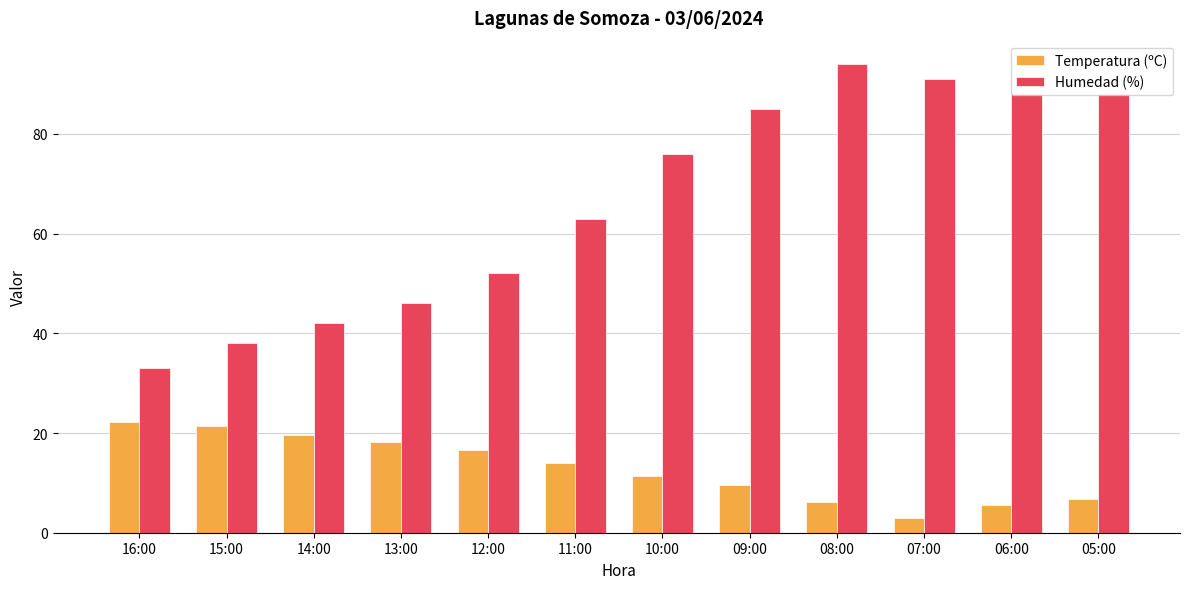

Read the Temperatura (ºC) value at 11:00.

14.0